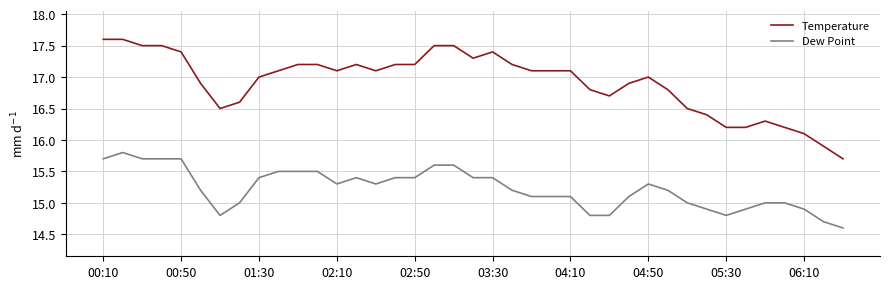

Which series has the largest total across all categories?

Temperature